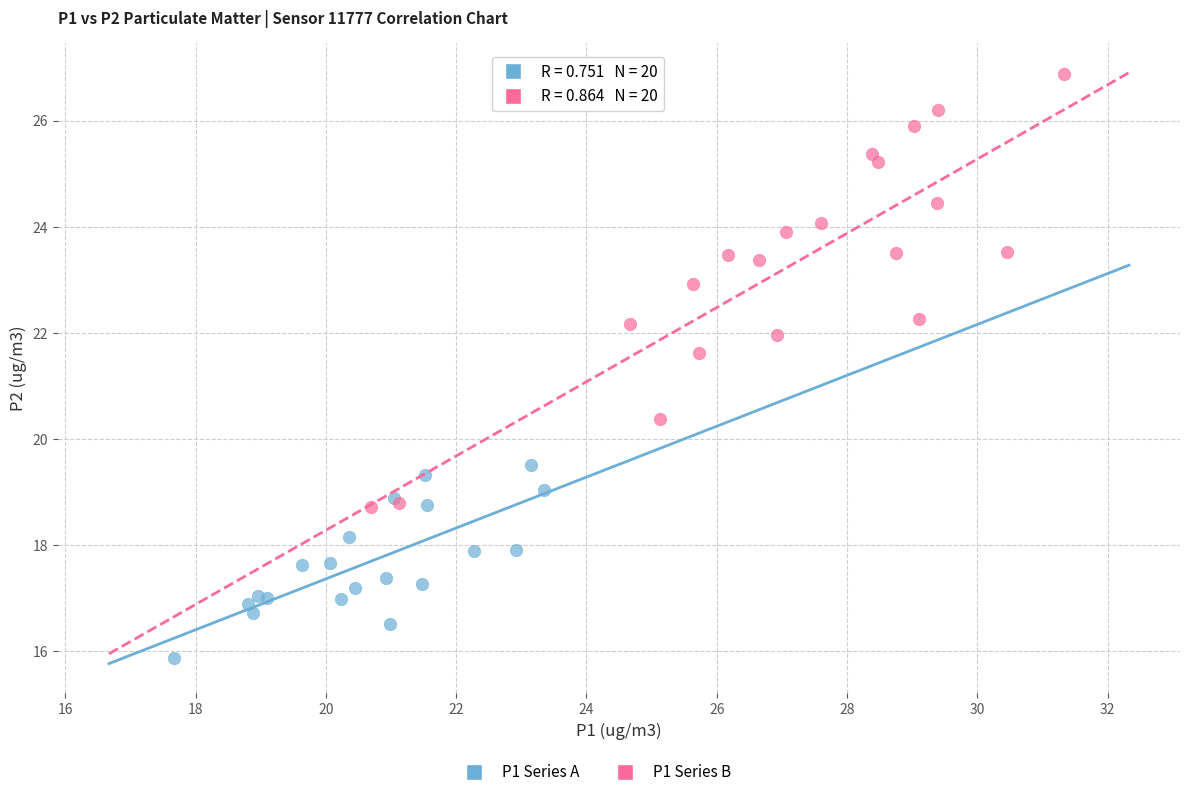

Which series contains the highest Y value?

P1 Series B